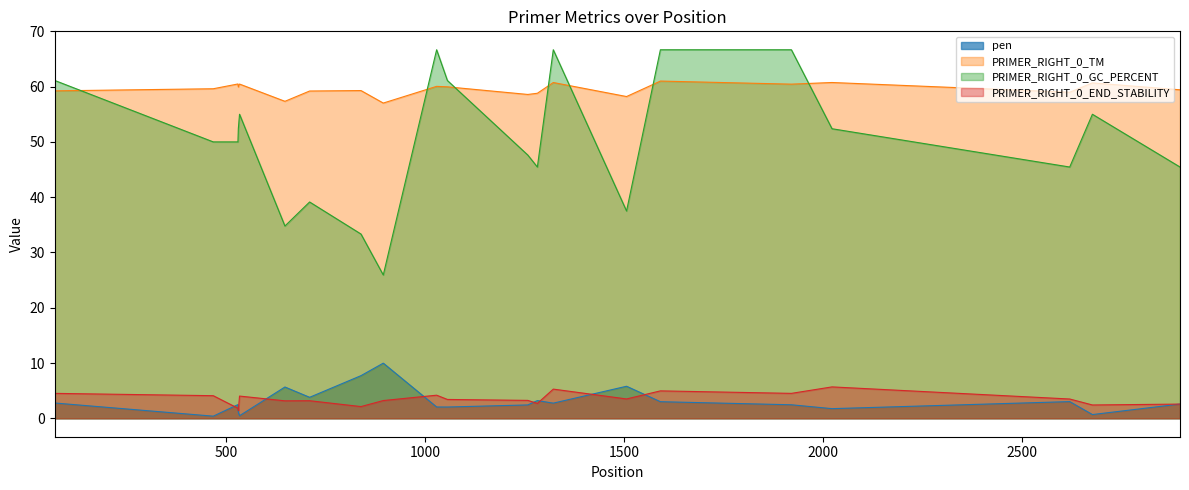

List the series in order of their peak value, highest first.

PRIMER_RIGHT_0_GC_PERCENT, PRIMER_RIGHT_0_TM, pen, PRIMER_RIGHT_0_END_STABILITY